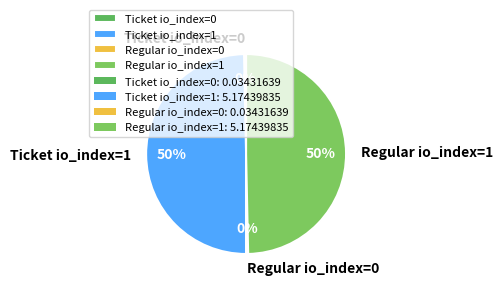

Is it true that Ticket io_index=1 is 58% of the pie?

False